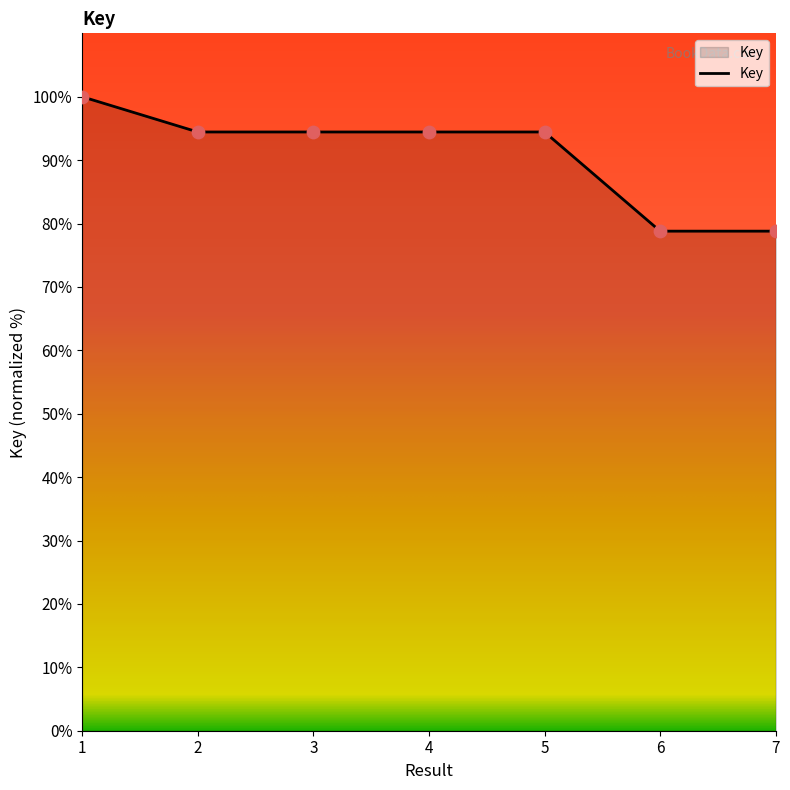

What is the change in value from 1 to 7?

-21.2